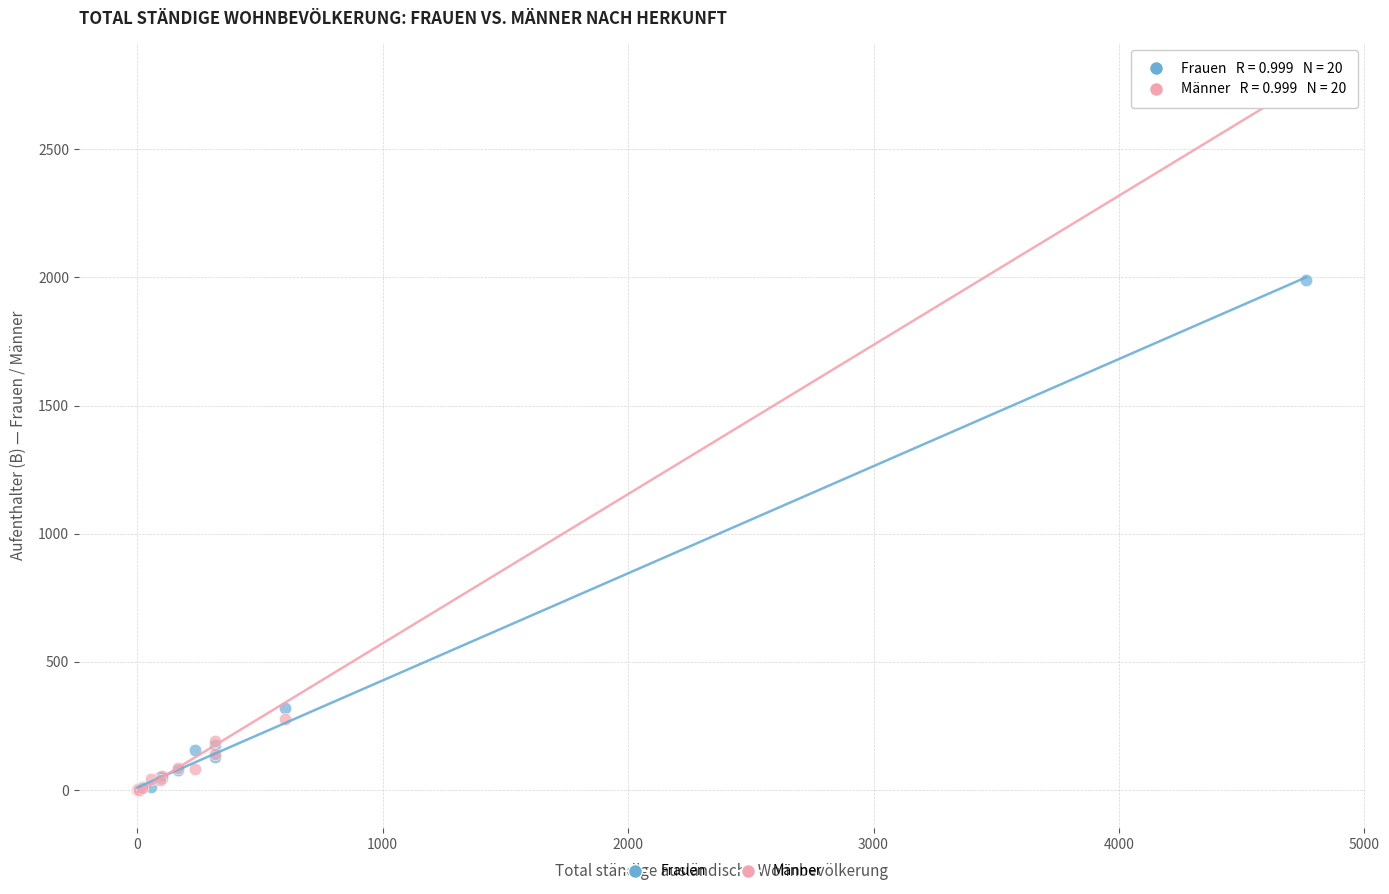

Across all series, what Y value is closest to 1386?

1989